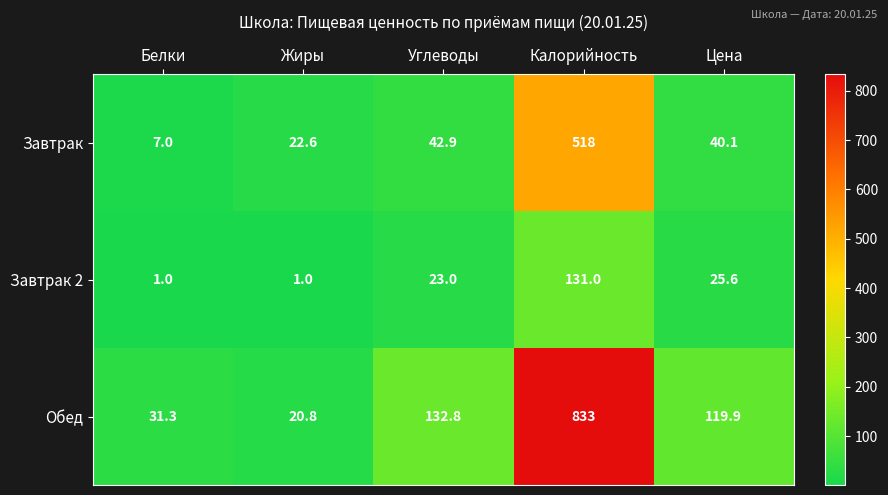

At which label does Завтрак first exceed 40?

Углеводы